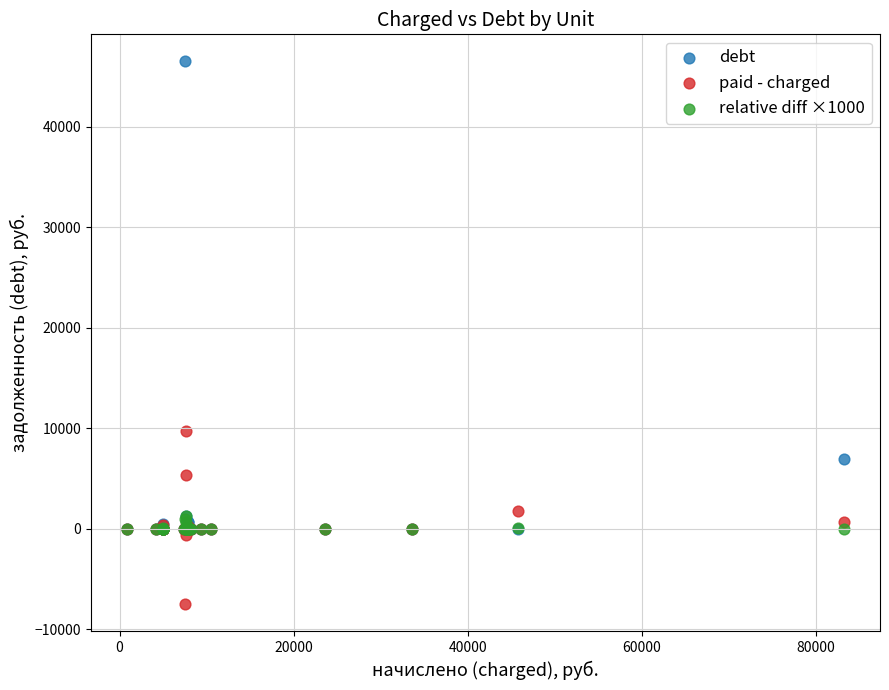

Which series contains the highest Y value?

debt